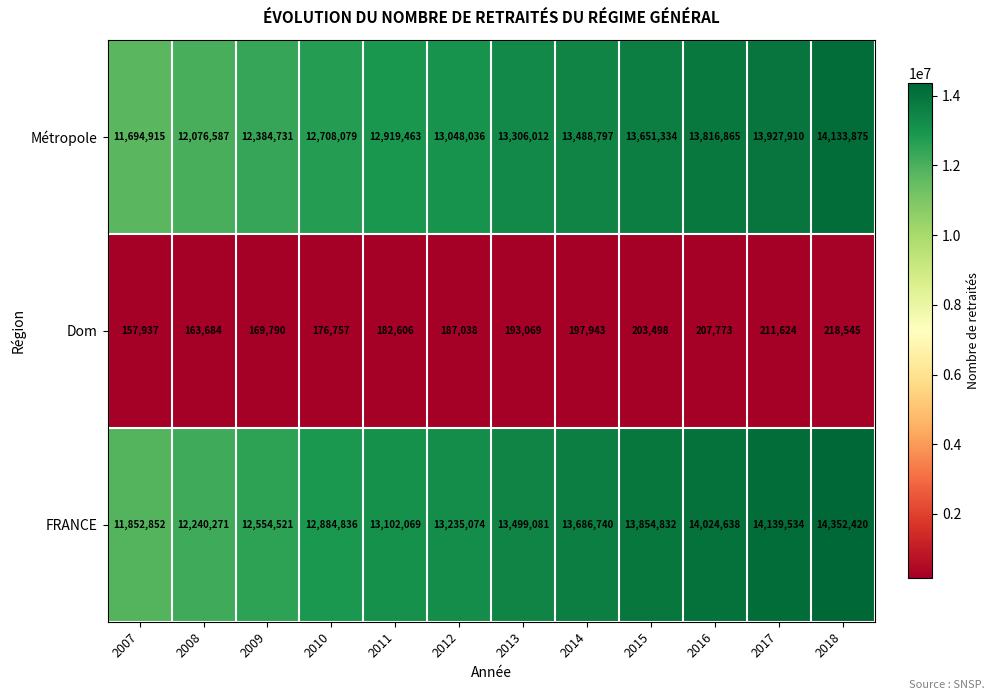

At how many categories does at least one series exceed 2001731?

12